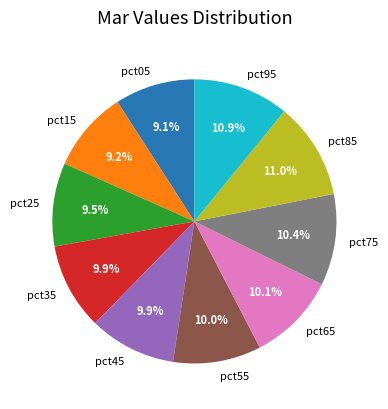

The pct85 slice represents 21% of the pie. True or false?

False